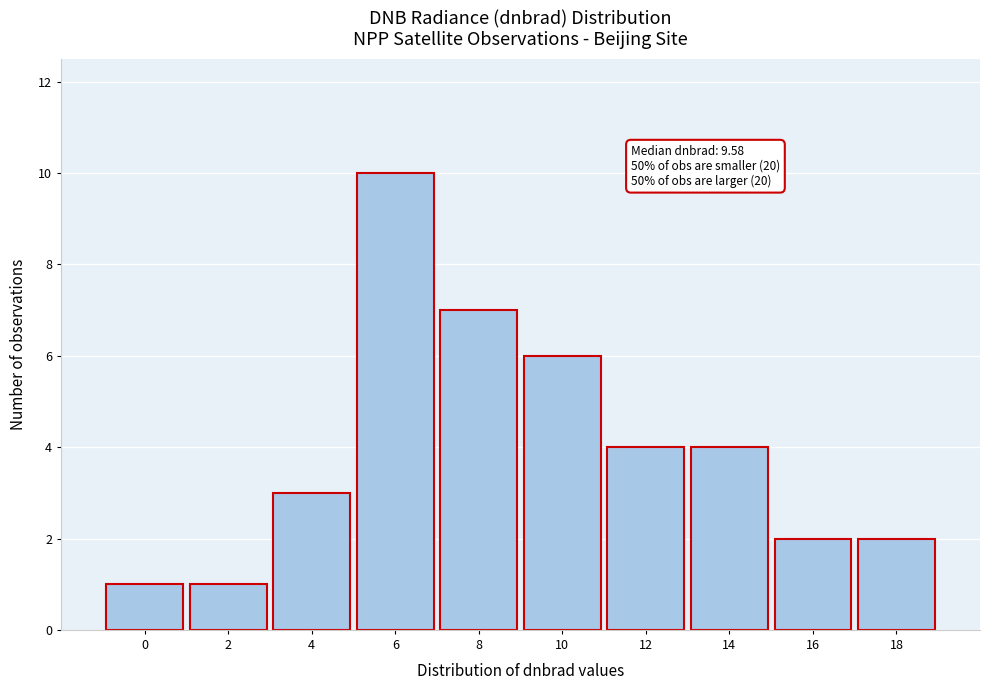

Reading right to left, extract all data points from this chart.

18=2	16=2	14=4	12=4	10=6	8=7	6=10	4=3	2=1	0=1